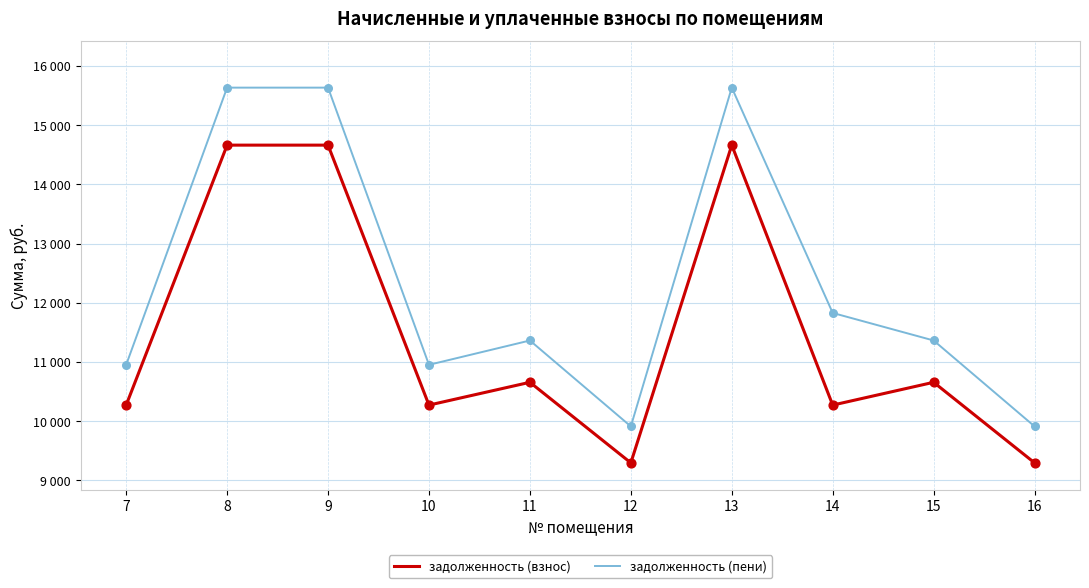

At which category is the sum across all series the highest?

8